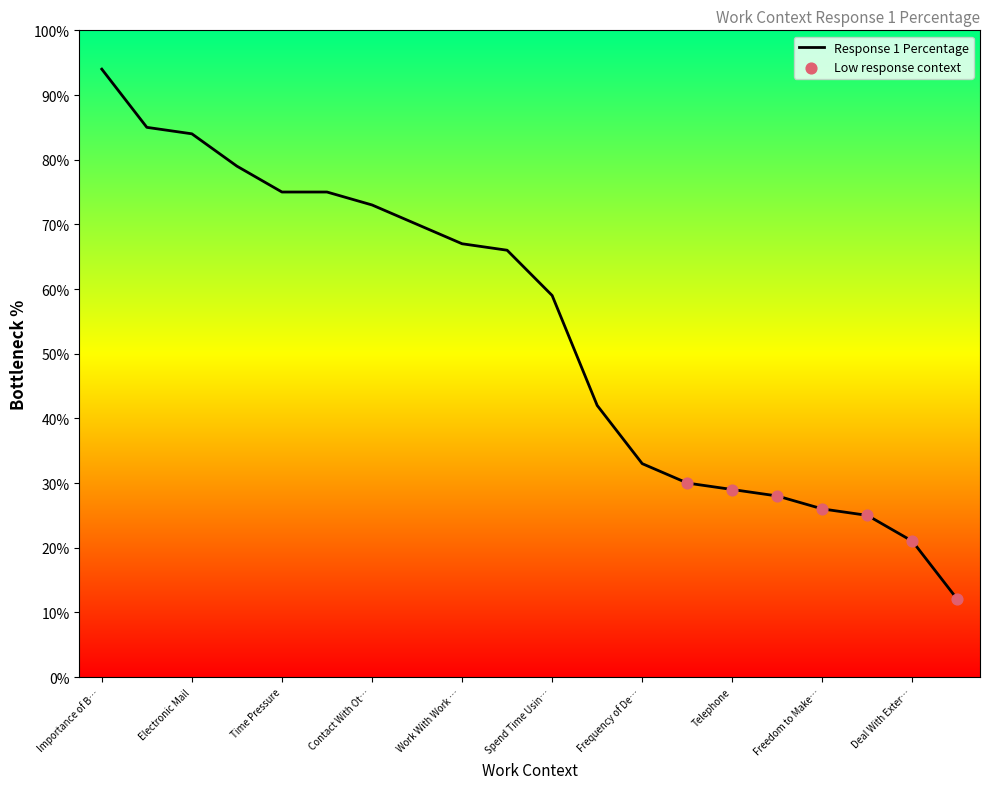

What is the maximum value shown in the chart?

94